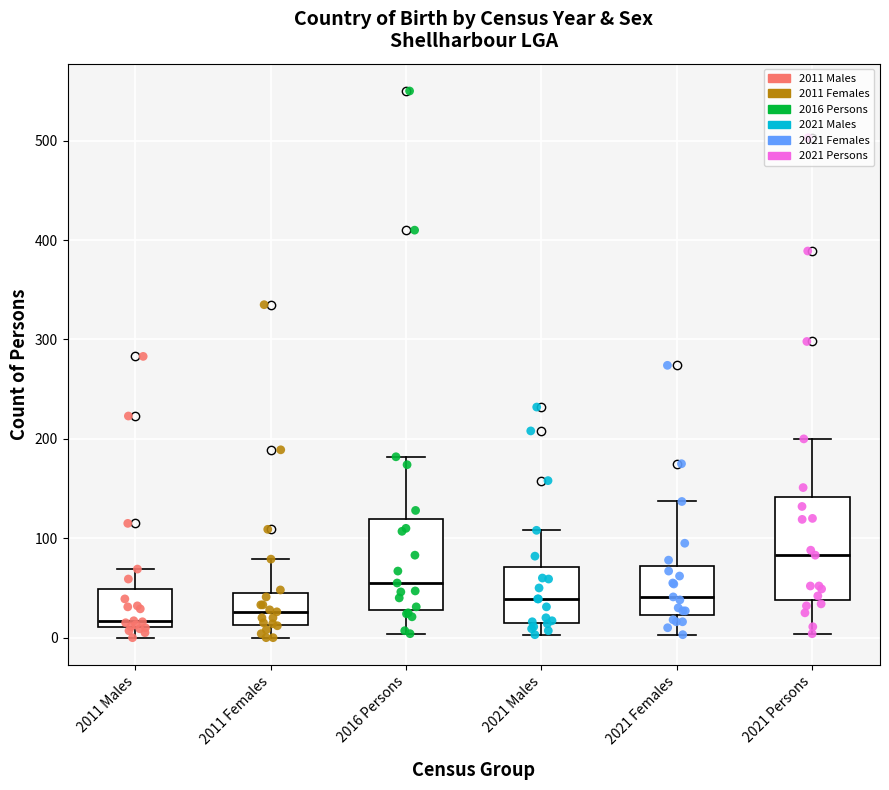

Comparing the boxes themselves (not the whiskers), which one is the tallest?

2021 Persons